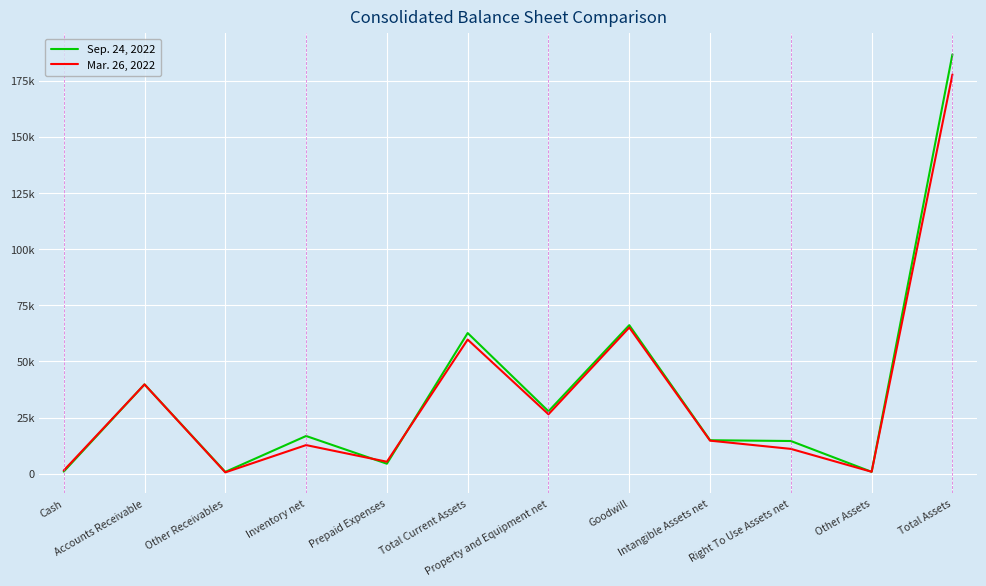

What are all the series names shown in the legend?

Sep. 24, 2022, Mar. 26, 2022